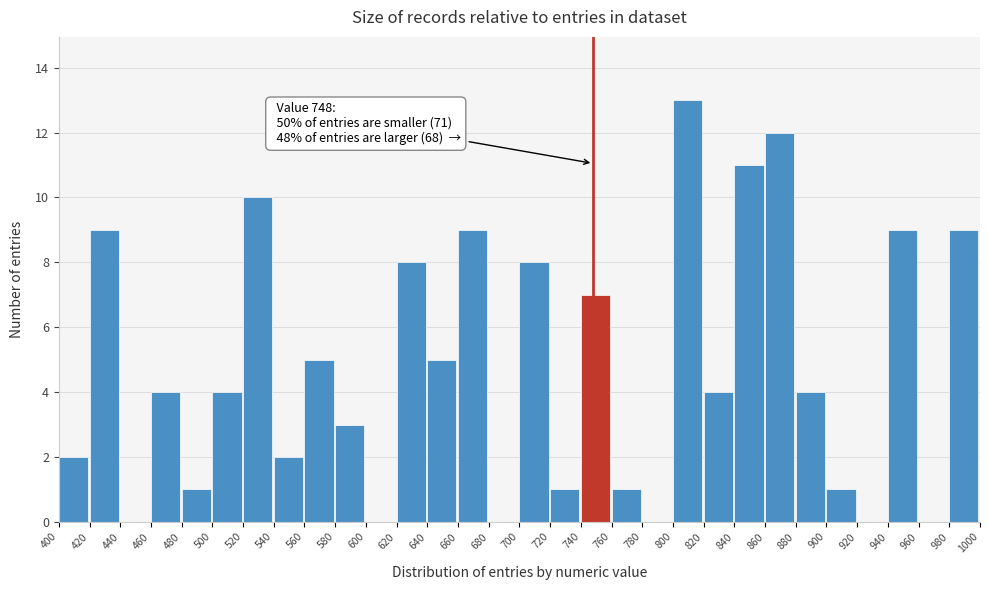

Over which range of the x-axis is the bar tallest?

800 to 820